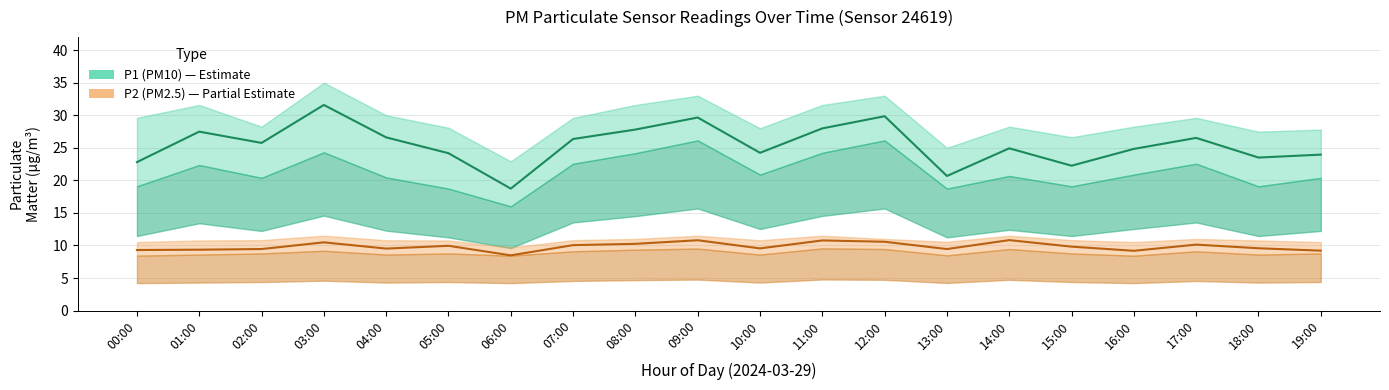

Which series has the largest range (max minus min)?

P1 (PM10)